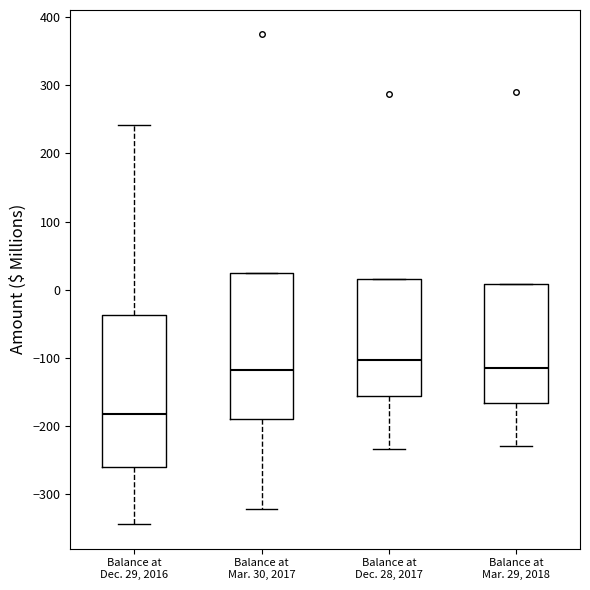

Reading left to right, read every box against the y-axis: the position of its median line, the range the box covers, and the ends of its whiskers. The values are not printed on the chart, so give them approximately, as read against the axis.

Balance at Dec. 29, 2016: median -180, box -260 to -40, whiskers -340 to 240
Balance at Mar. 30, 2017: median -120, box -190 to 30, whiskers -320 to 30
Balance at Dec. 28, 2017: median -100, box -160 to 20, whiskers -230 to 20
Balance at Mar. 29, 2018: median -110, box -170 to 10, whiskers -230 to 10